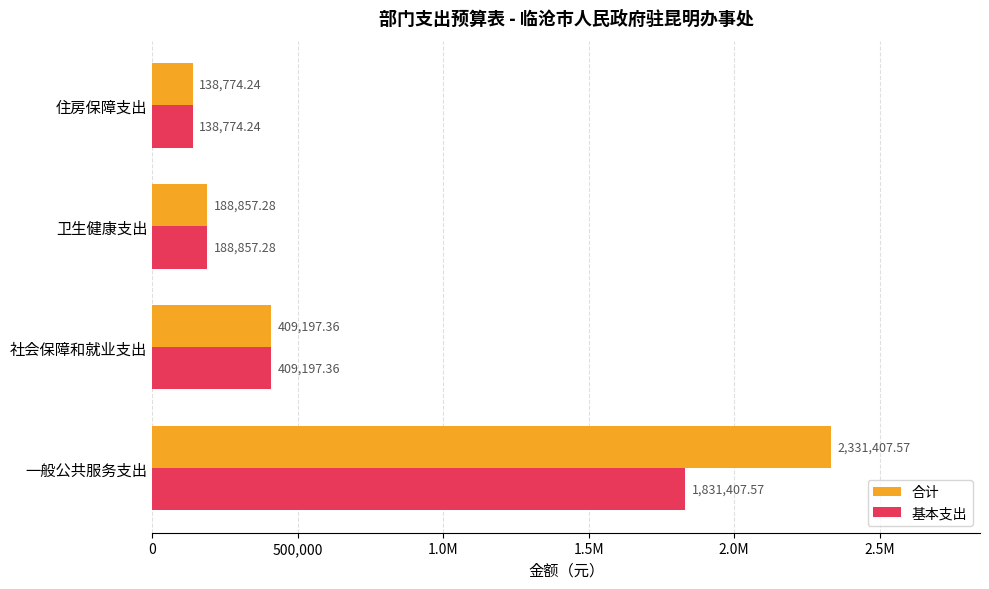

What are all the series names shown in the legend?

合计, 基本支出